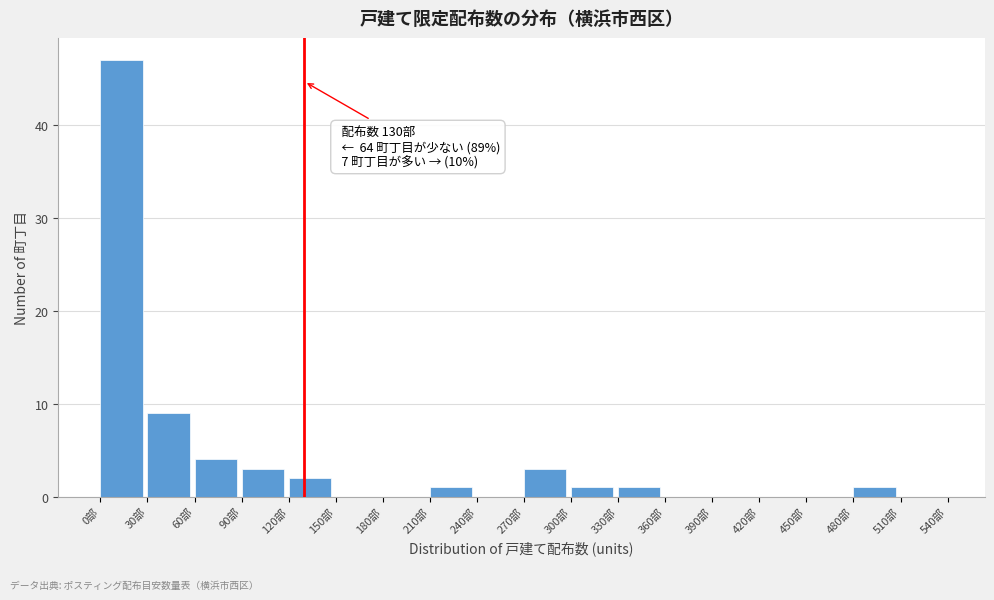

Over which range of the x-axis is the bar tallest?

0 to 30